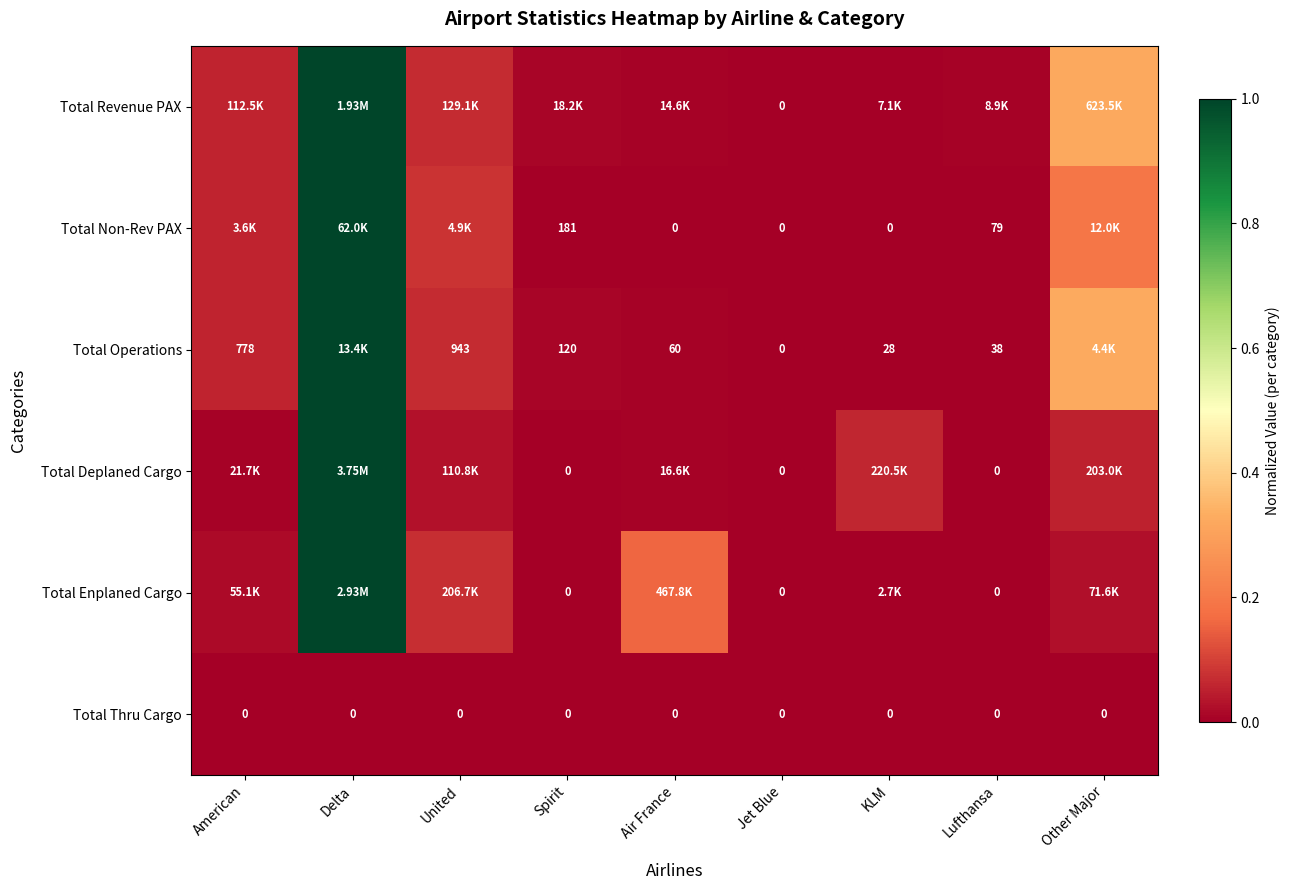

Which category has the highest value across all series?

Delta